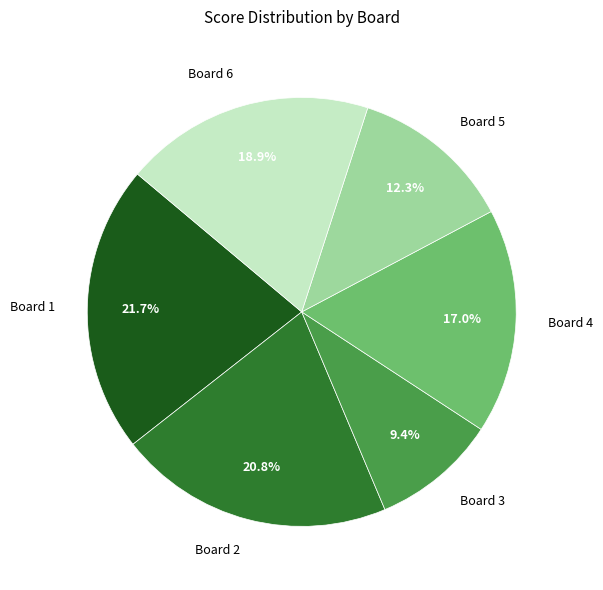

Which category has the biggest portion of the pie?

Board 1